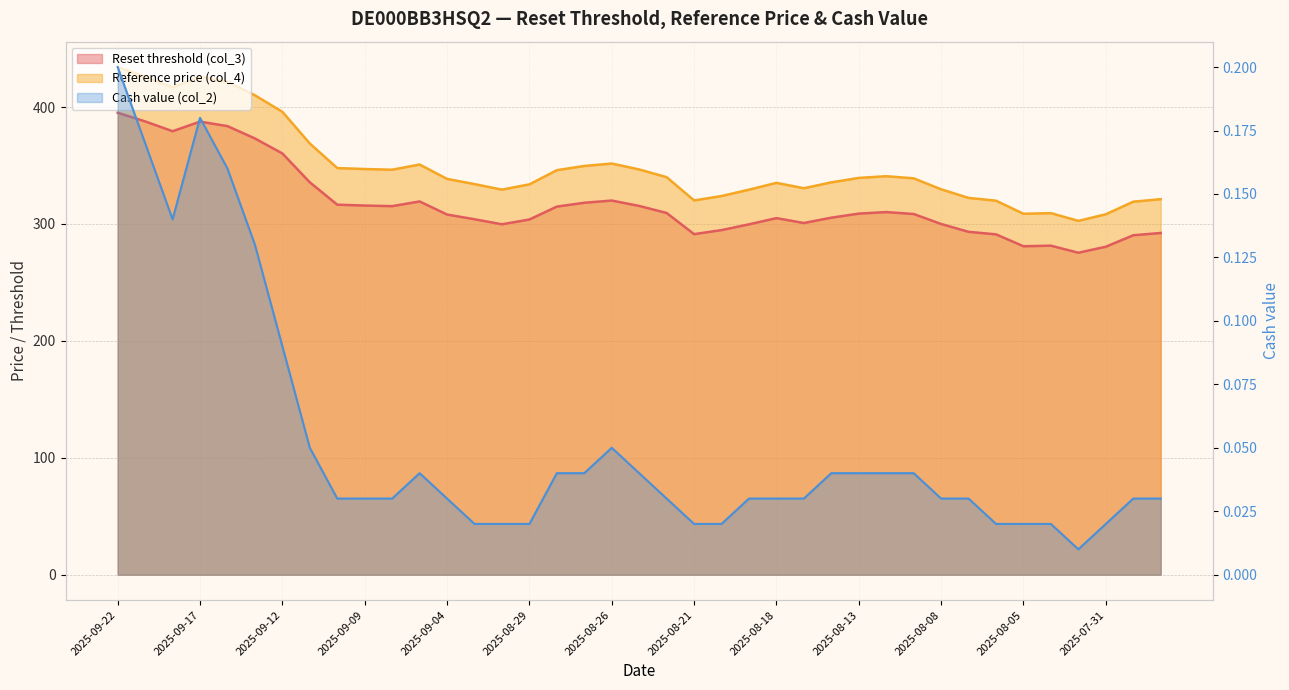

At which label does Cash value (col_2) reach its minimum?

2025-08-01